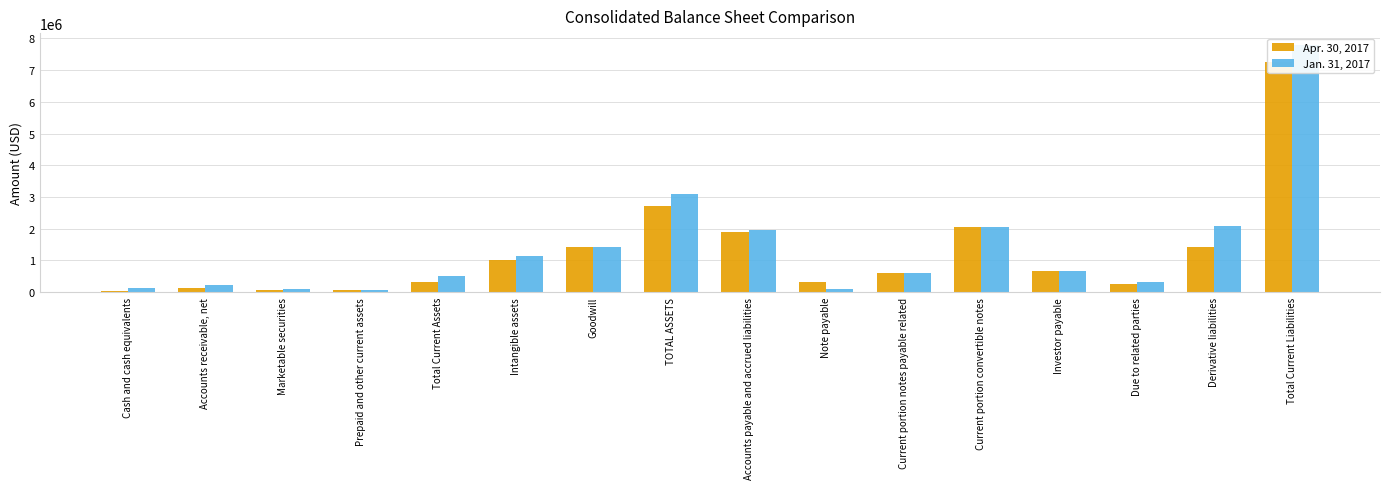

What is the difference between the second highest and minimum values in the Jan. 31, 2017 series?

3034536